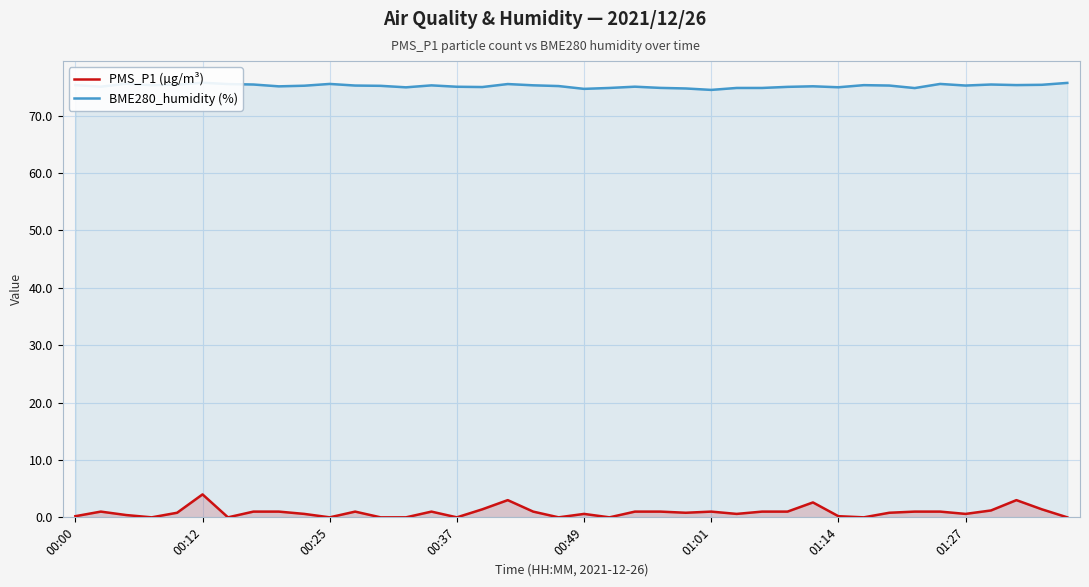

What is the difference between the maximum and minimum values in the PMS_P1 (µg/m³) series?

4.0